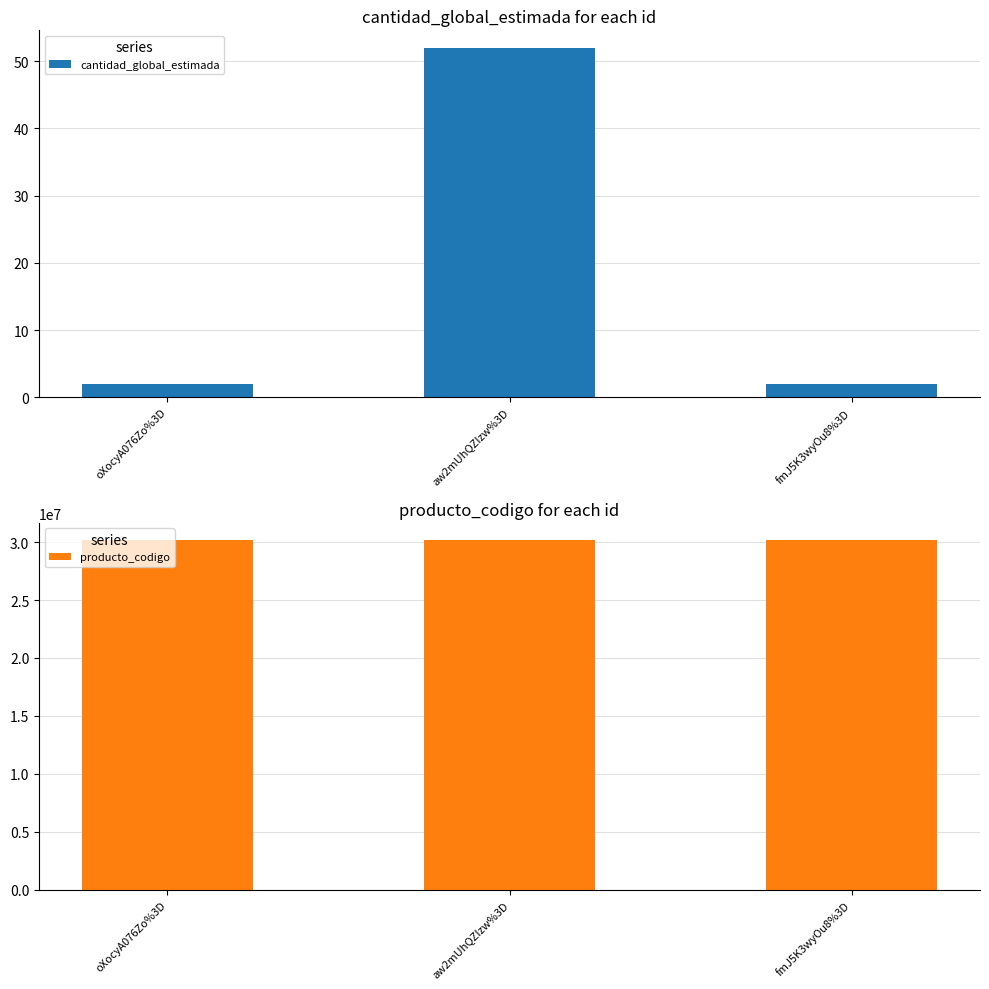

What is the spread (max minus min) of values at oXocyA076Zo%3D?

30151899